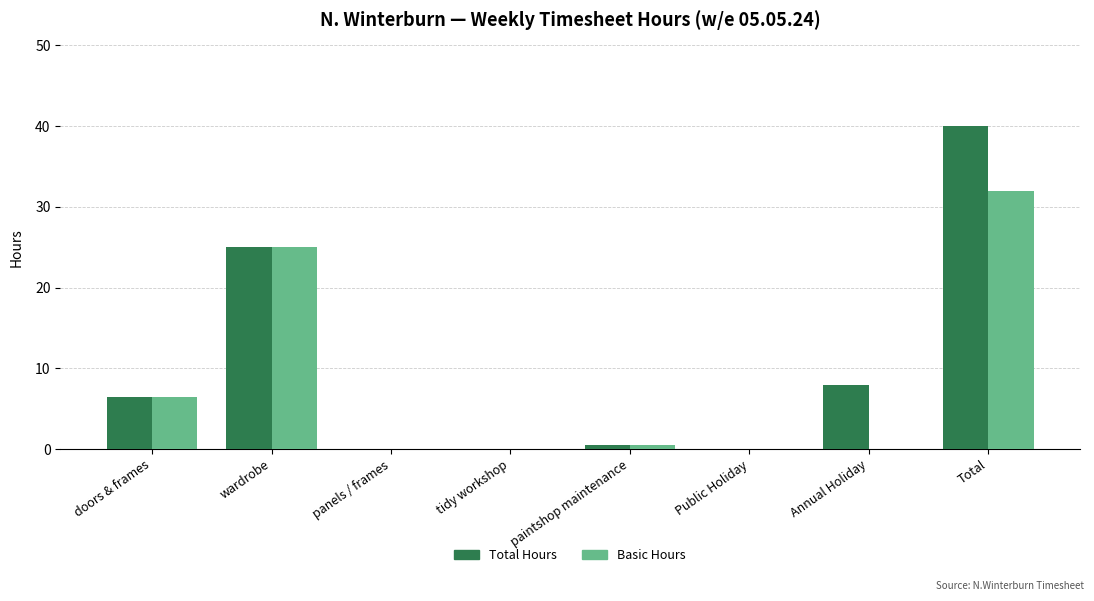

How many groups of bars are there?

8